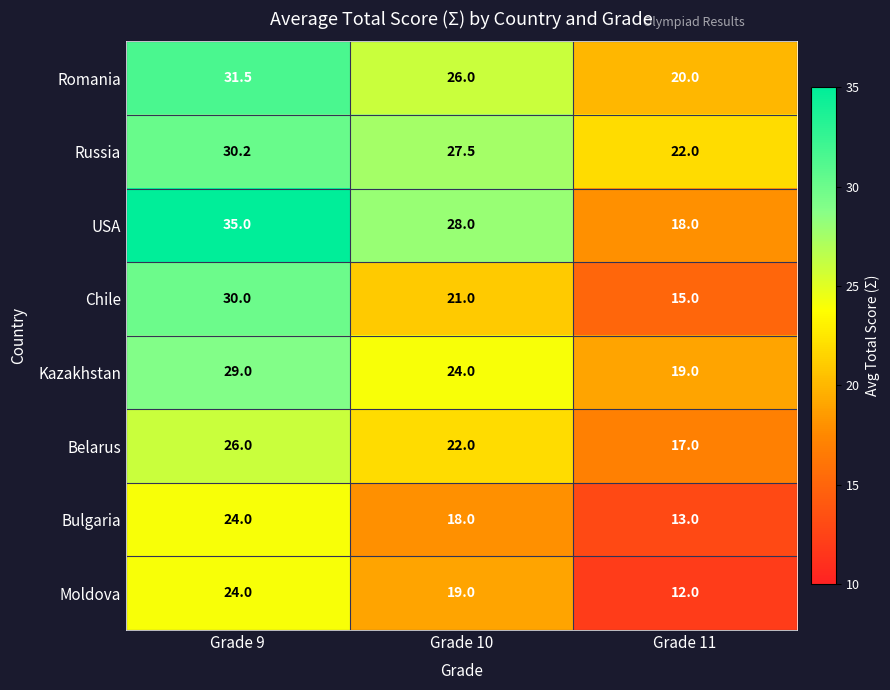

What is the minimum value shown in the chart?

12.0